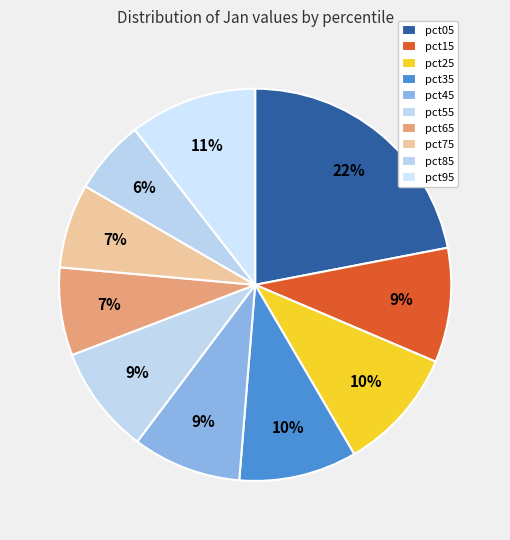

What portion of the pie excludes pct55?

91.1%